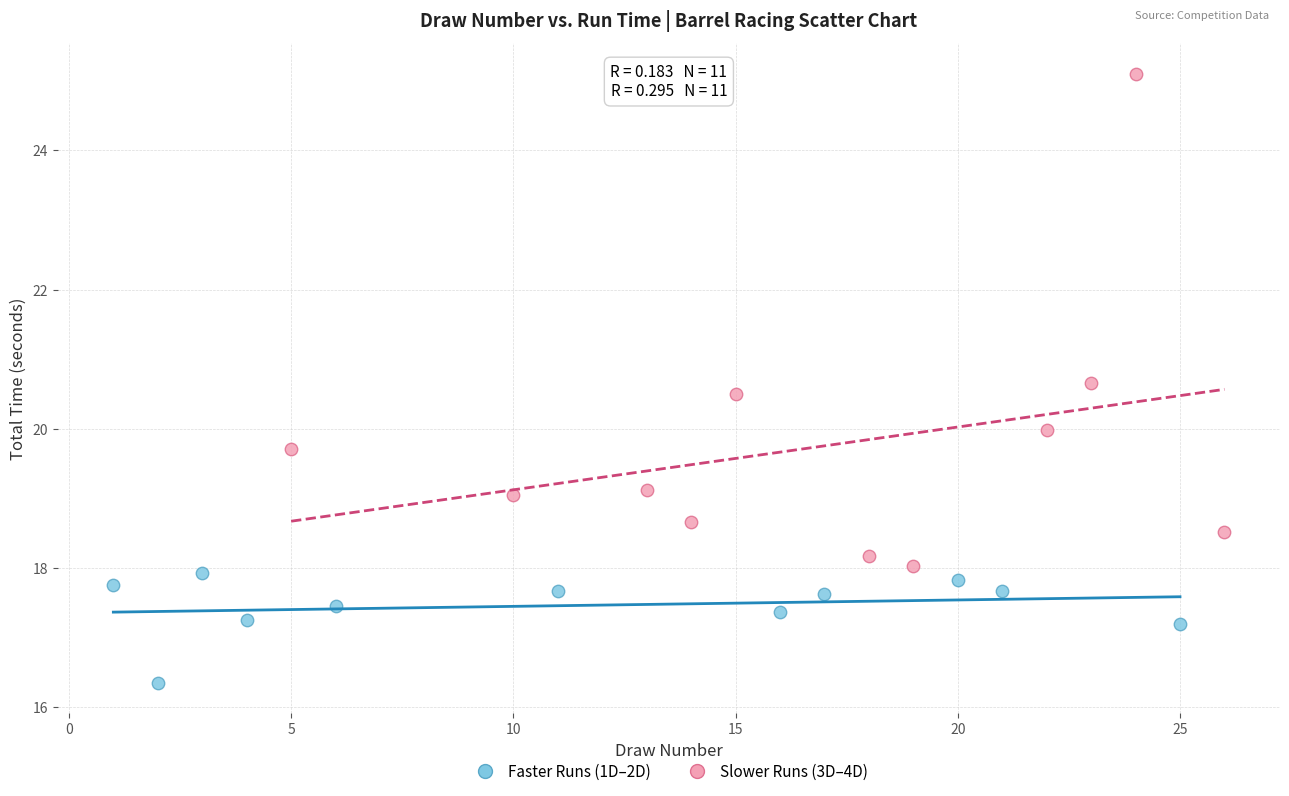

What are all the series names shown in the legend?

Faster Runs (1D–2D), Slower Runs (3D–4D)